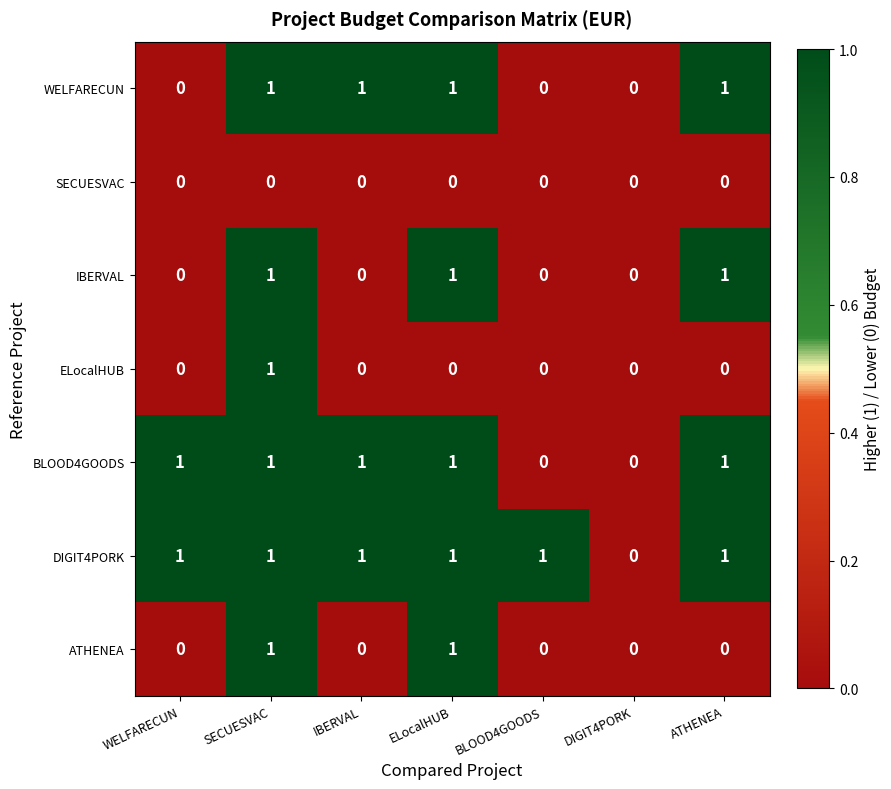

List the series in order of their overall mean, highest first.

DIGIT4PORK, BLOOD4GOODS, WELFARECUN, IBERVAL, ATHENEA, ELocalHUB, SECUESVAC